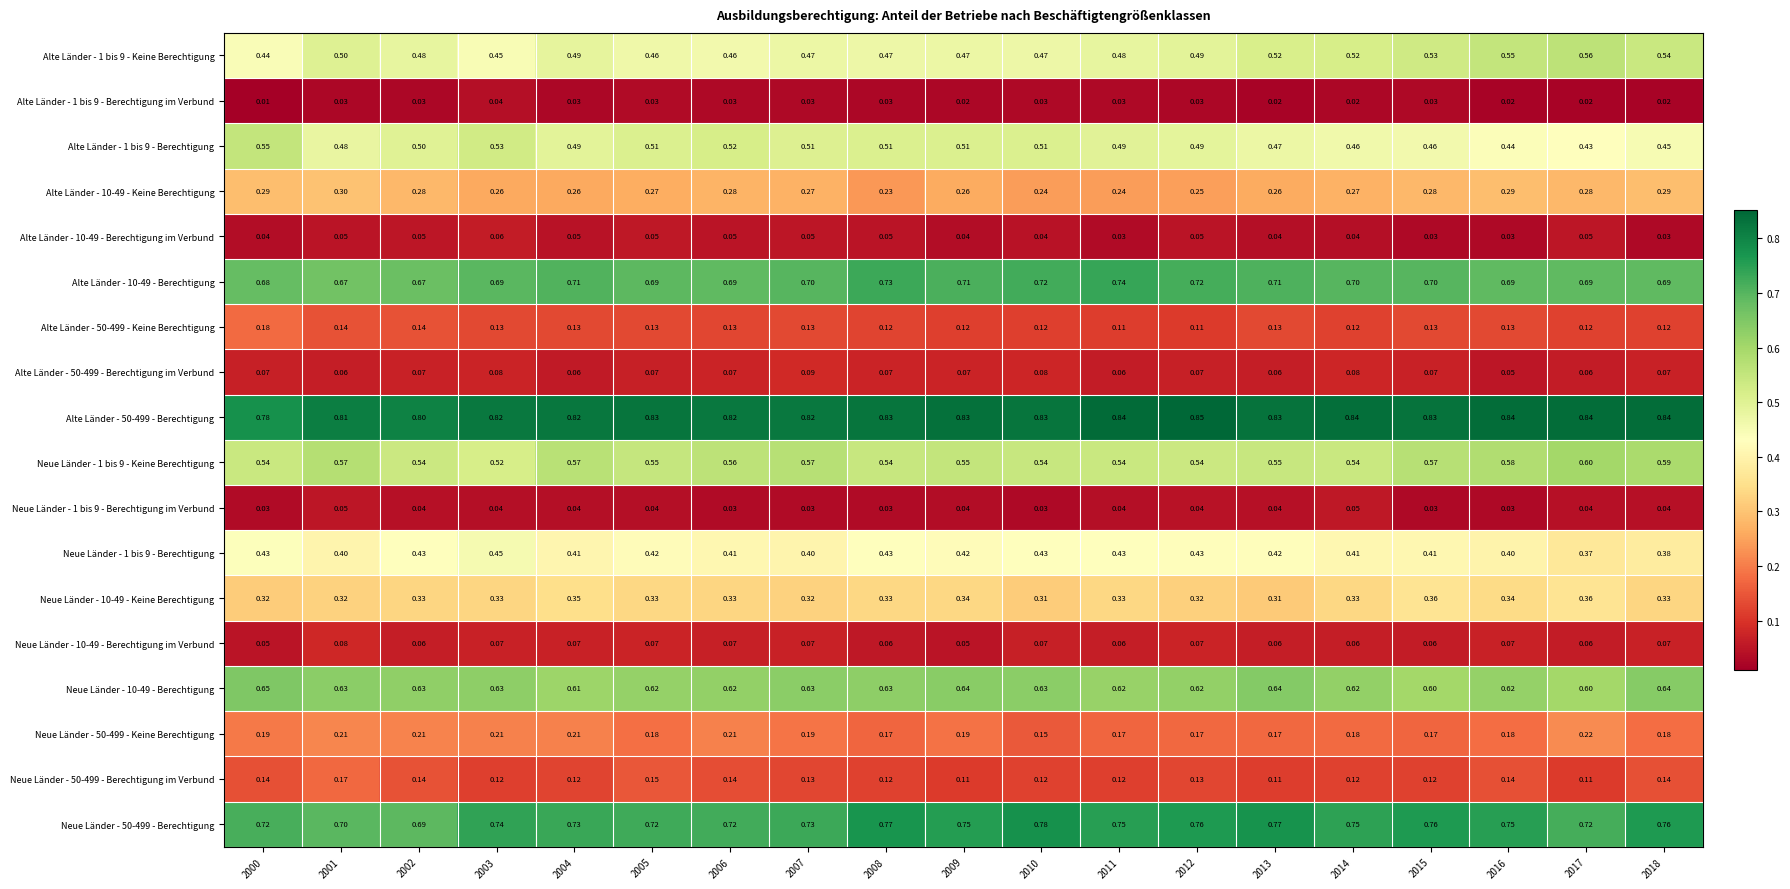

Is the value of Alte Länder - 1 bis 9 - Keine Berechtigung at 2014 greater than the value of Alte Länder - 50-499 - Berechtigung at 2014?

No